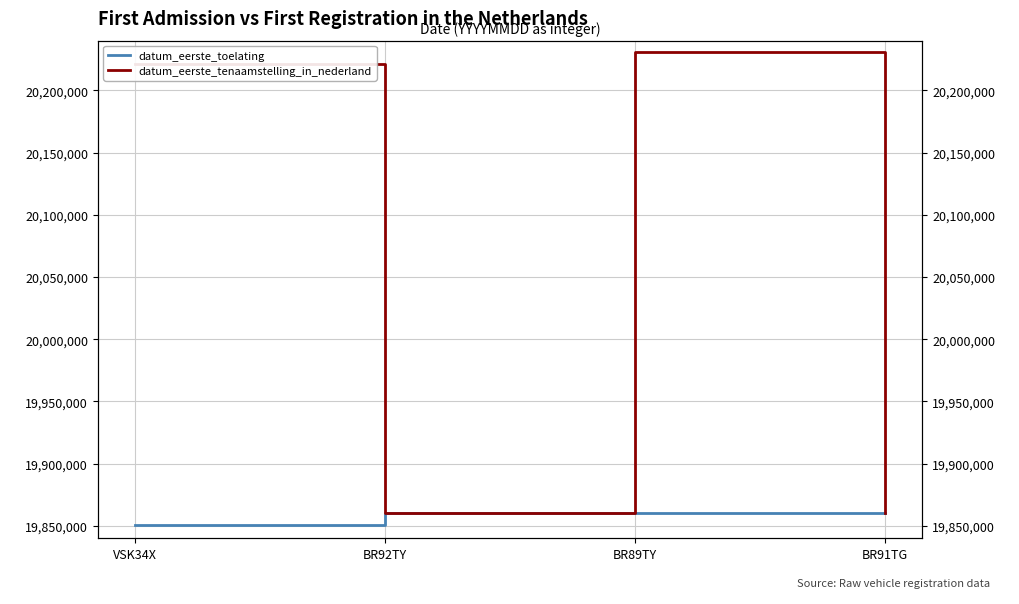

Does the chart display data point markers on the line(s)?

No